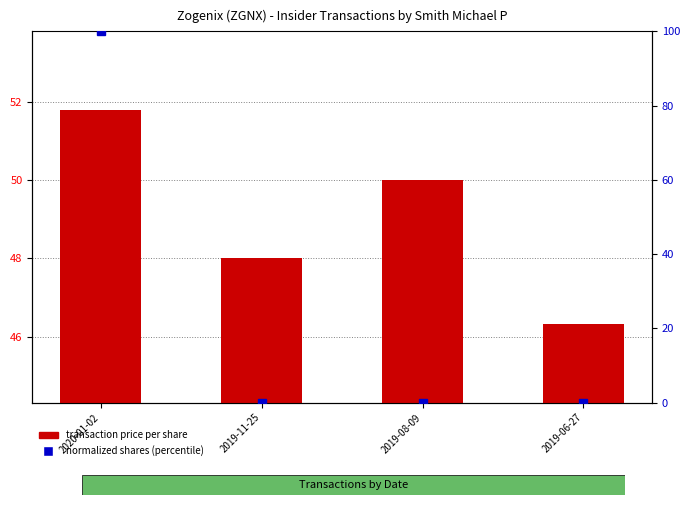

True or false: percentile rank within the sample has a value of -33.6 at 2019-08-09.

False